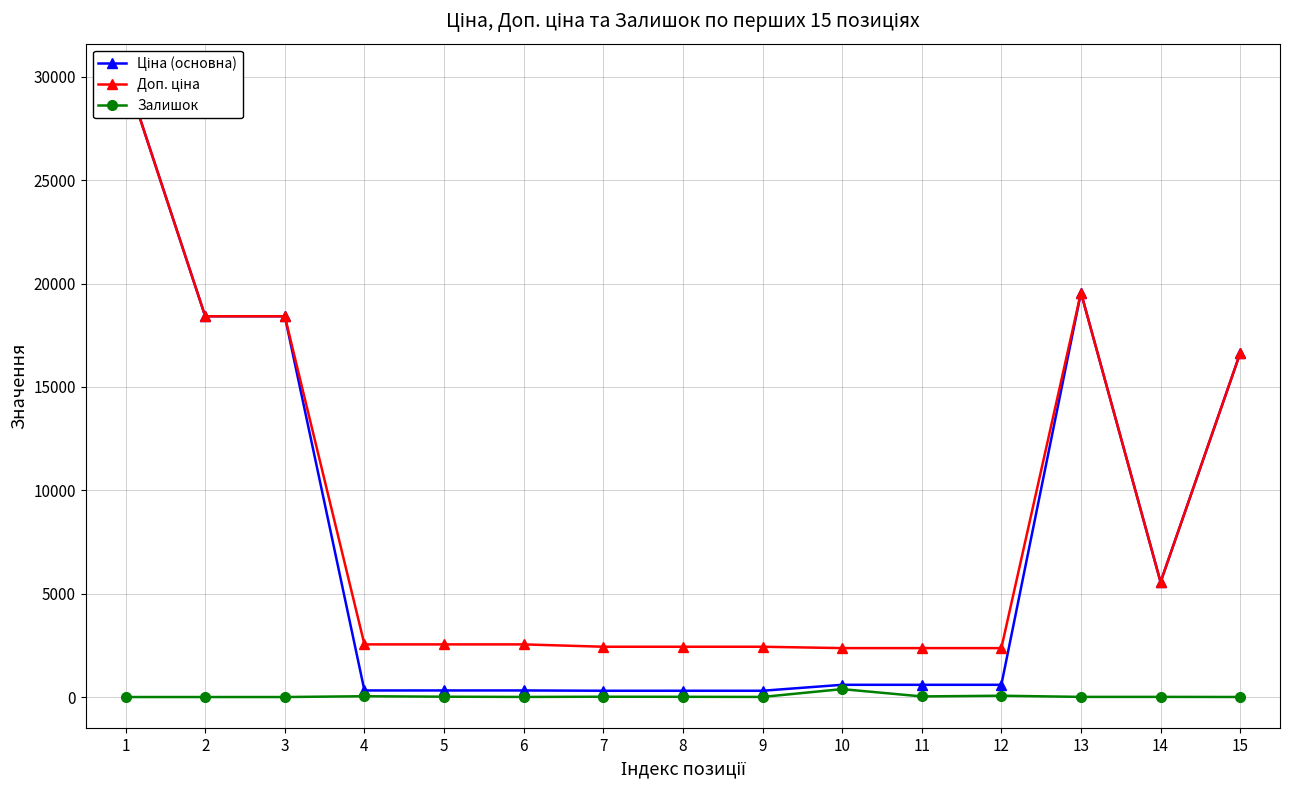

Is this an area chart (filled region under the line)?

No